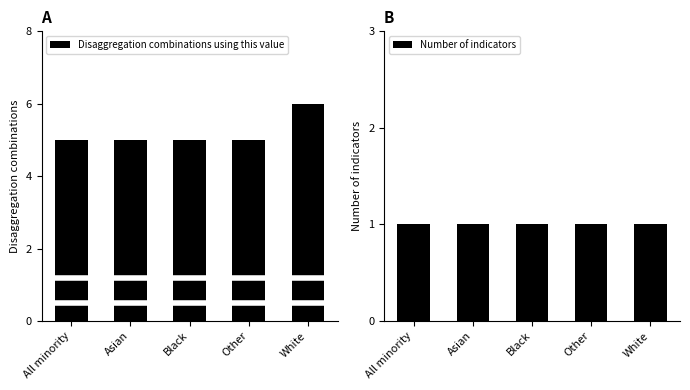

The Number of indicators series shows 0 at Other. True or false?

False